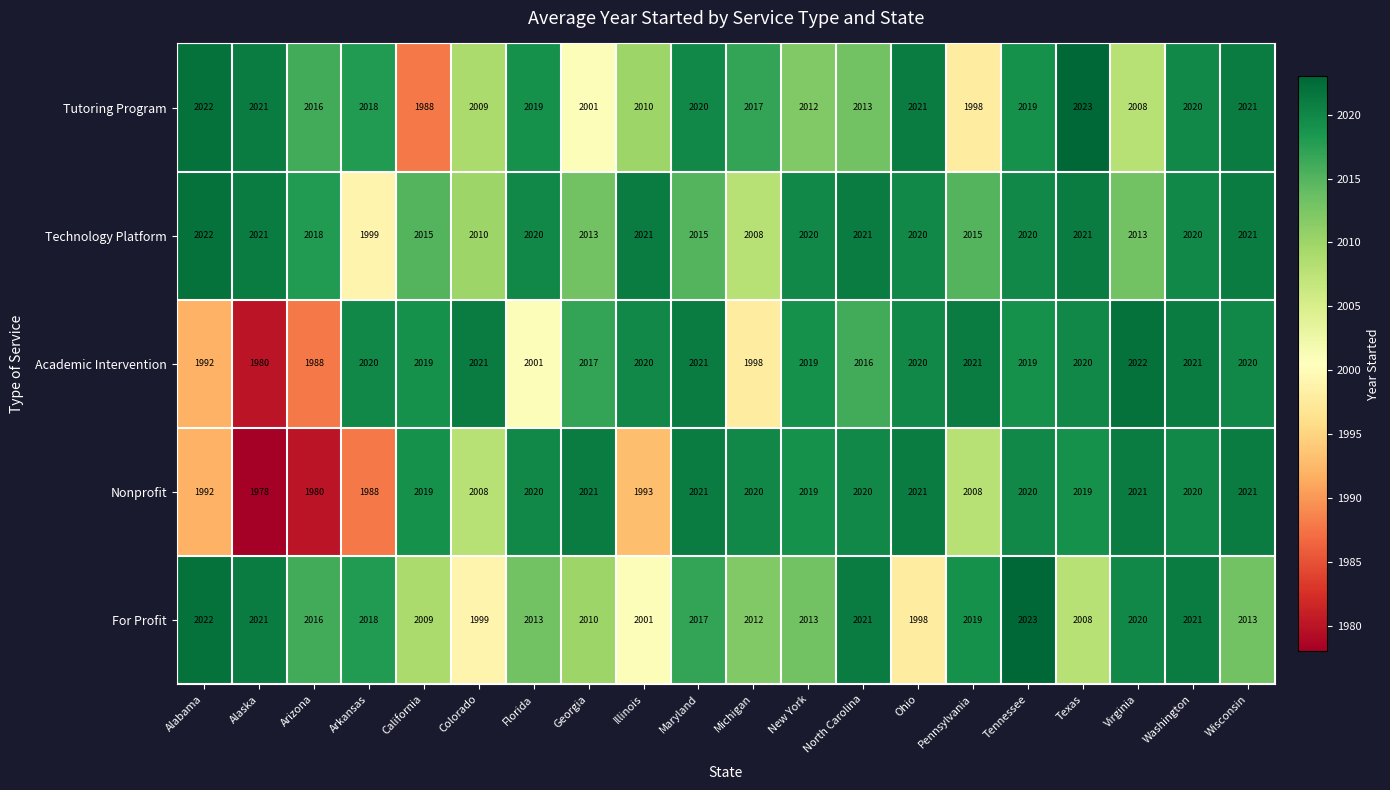

What is the sum of all Academic Intervention values?

40255